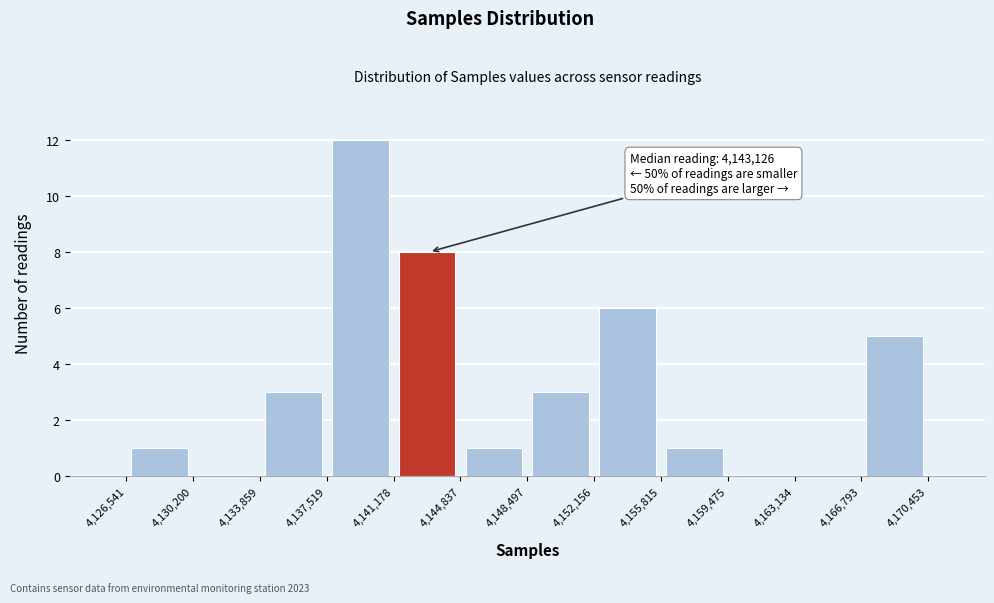

Over which range of the x-axis is the bar tallest?

4,137,519 to 4,141,178